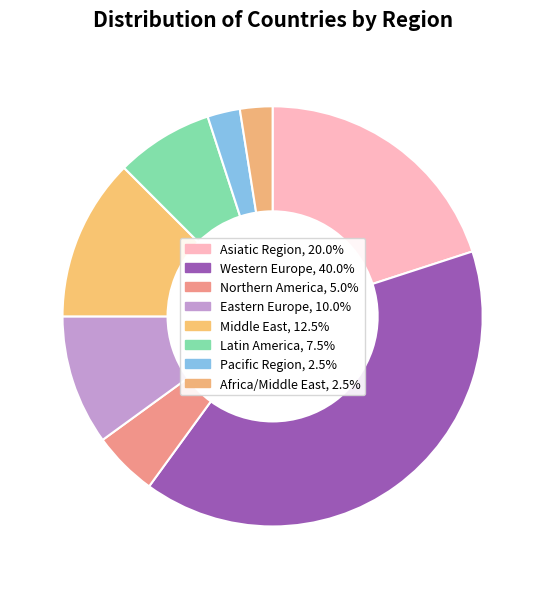

Count the number of slices in the pie.

8